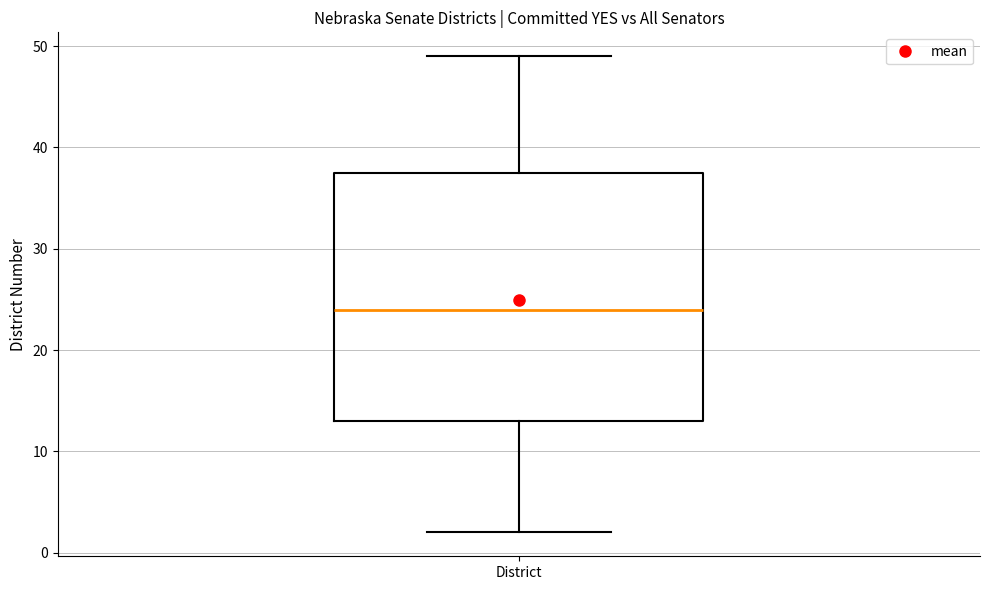

Transcribe this box plot: give where the median line is, the range the box spans, and where the two whiskers end, as read against the y-axis. The values are not printed on the chart, so give them approximately, as read against the axis.

median 24, box 13 to 38, whiskers 2 to 49